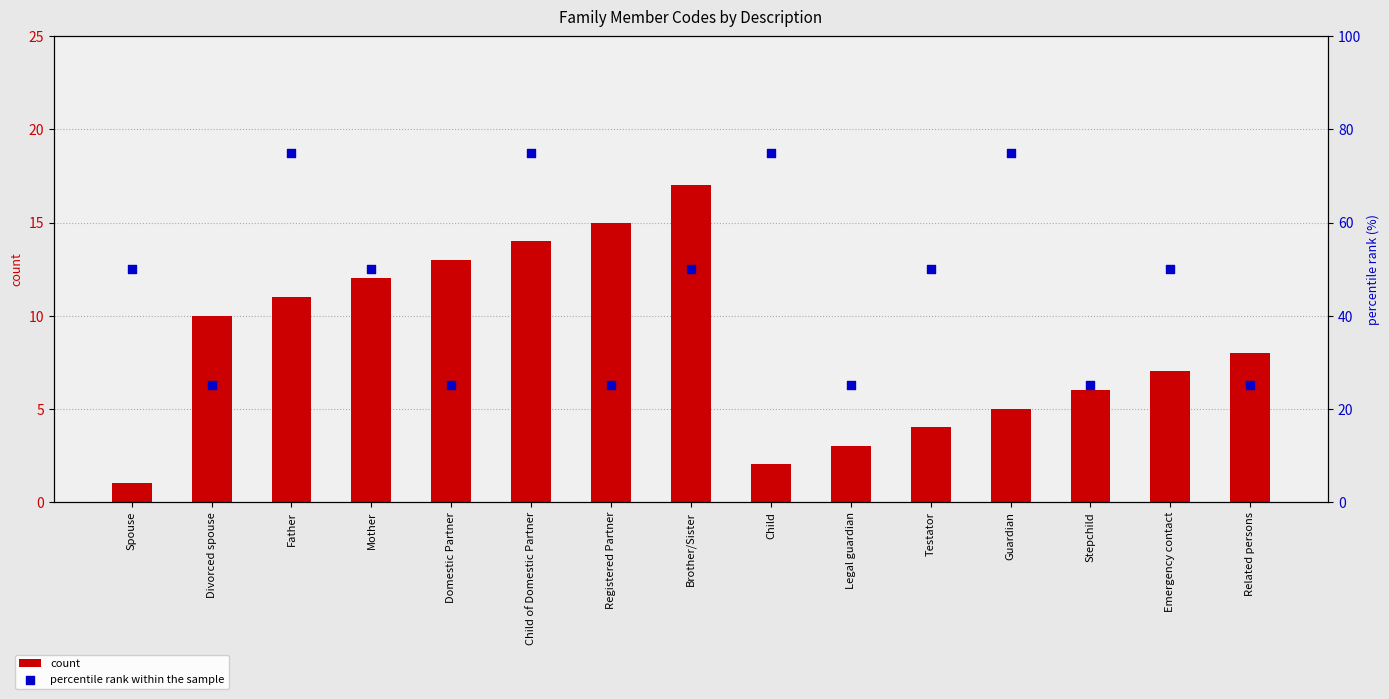

At how many categories does at least one series exceed 47?

9